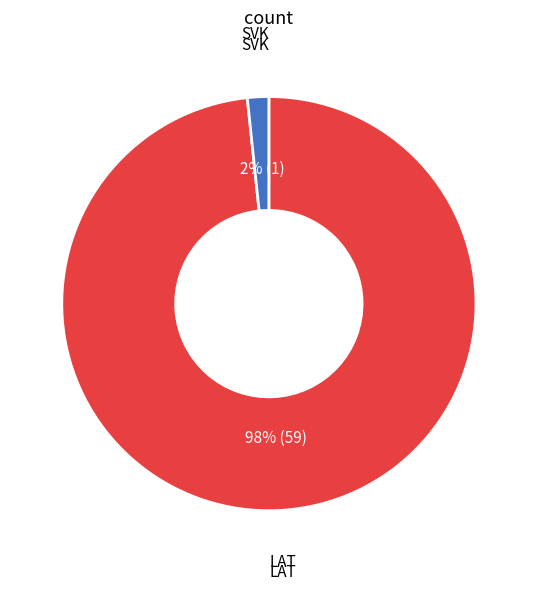

Is there a majority slice in this chart?

Yes